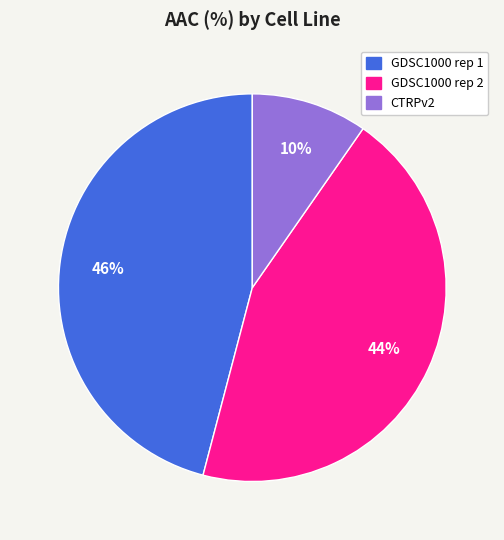

What is the largest slice in the pie chart?

GDSC1000 rep 1